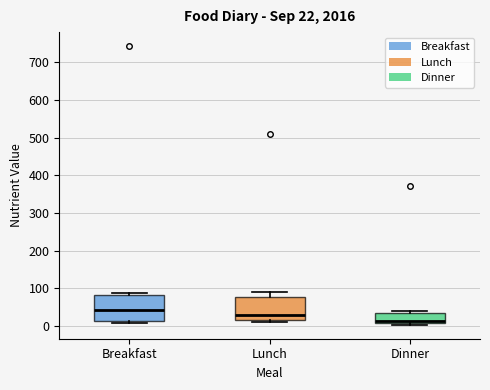

Which box's median line is the highest?

Breakfast